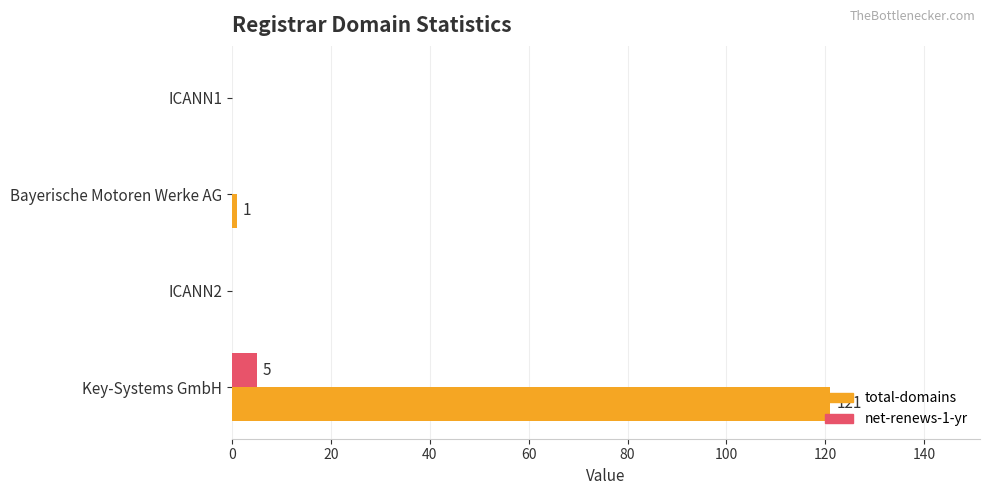

What is the sum of all total-domains values?

122